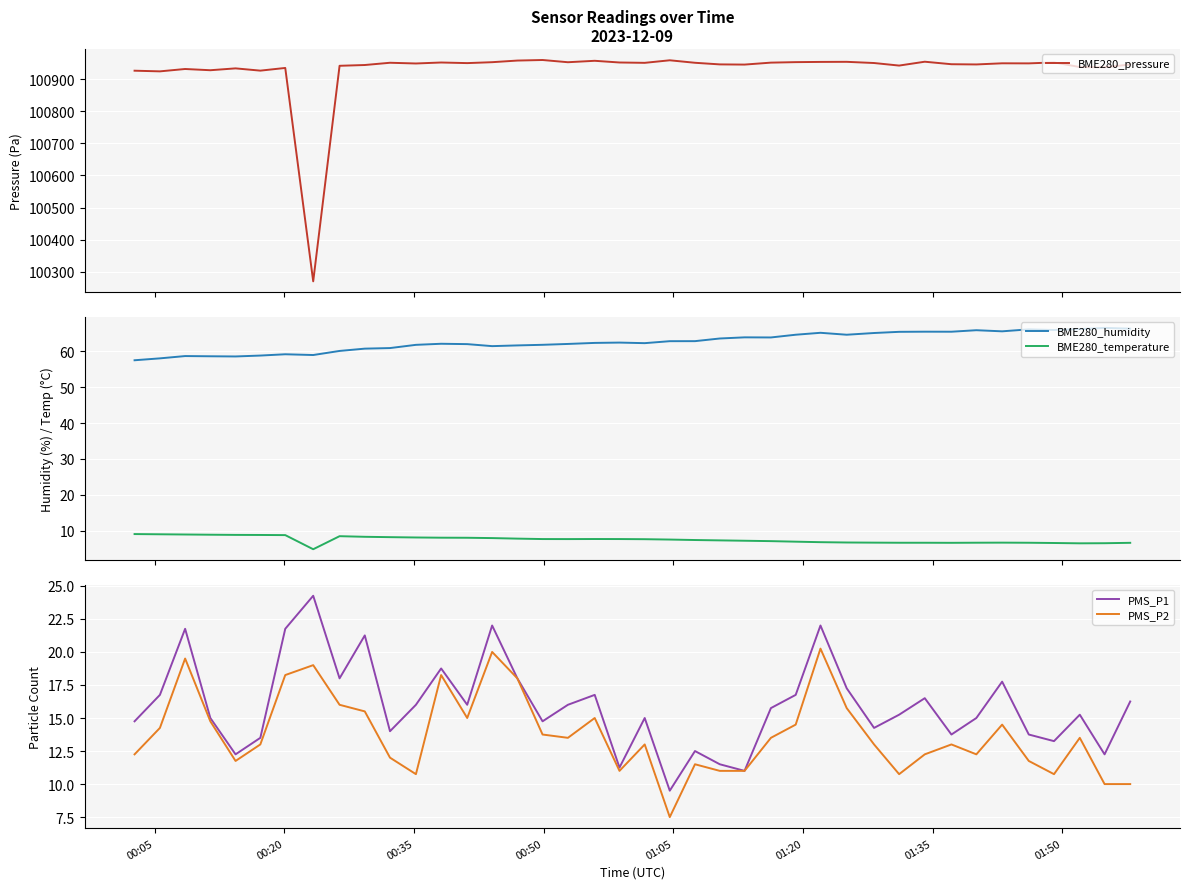

In PMS_P2, how many points are lower than both neighbors (excluding endpoints)?

9